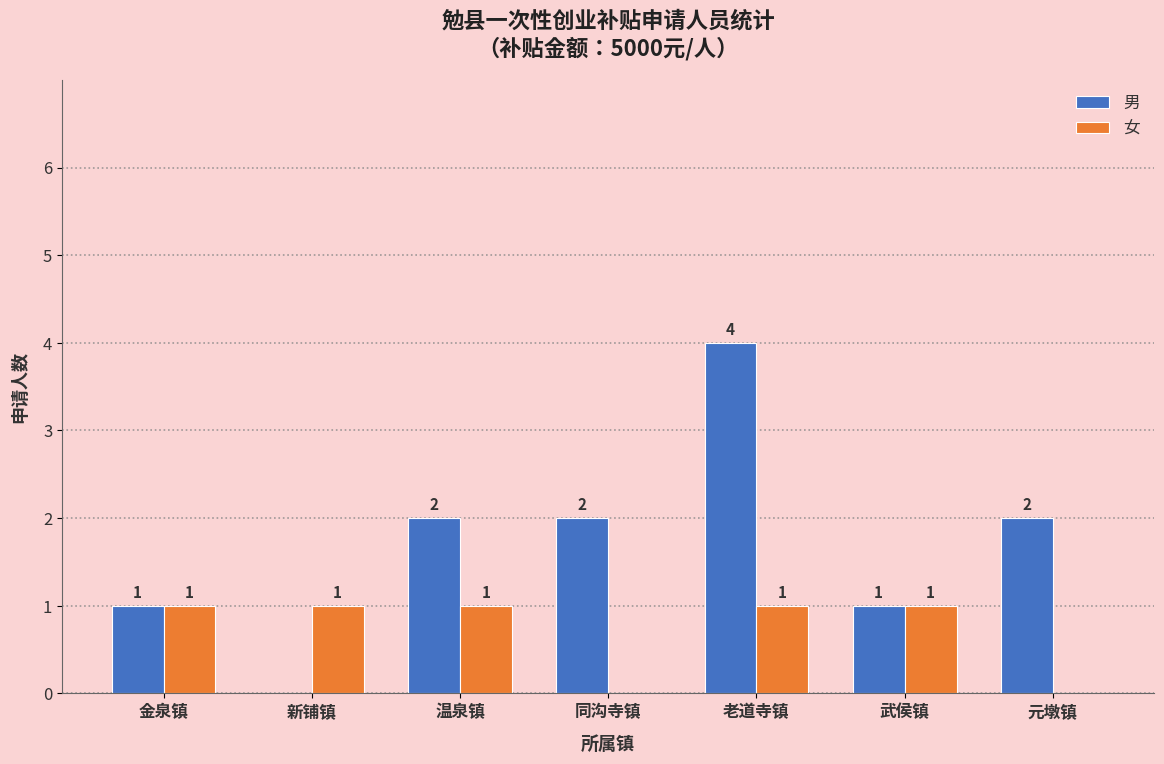

Is the value of 男 at 元墩镇 greater than the value of 女 at 金泉镇?

Yes